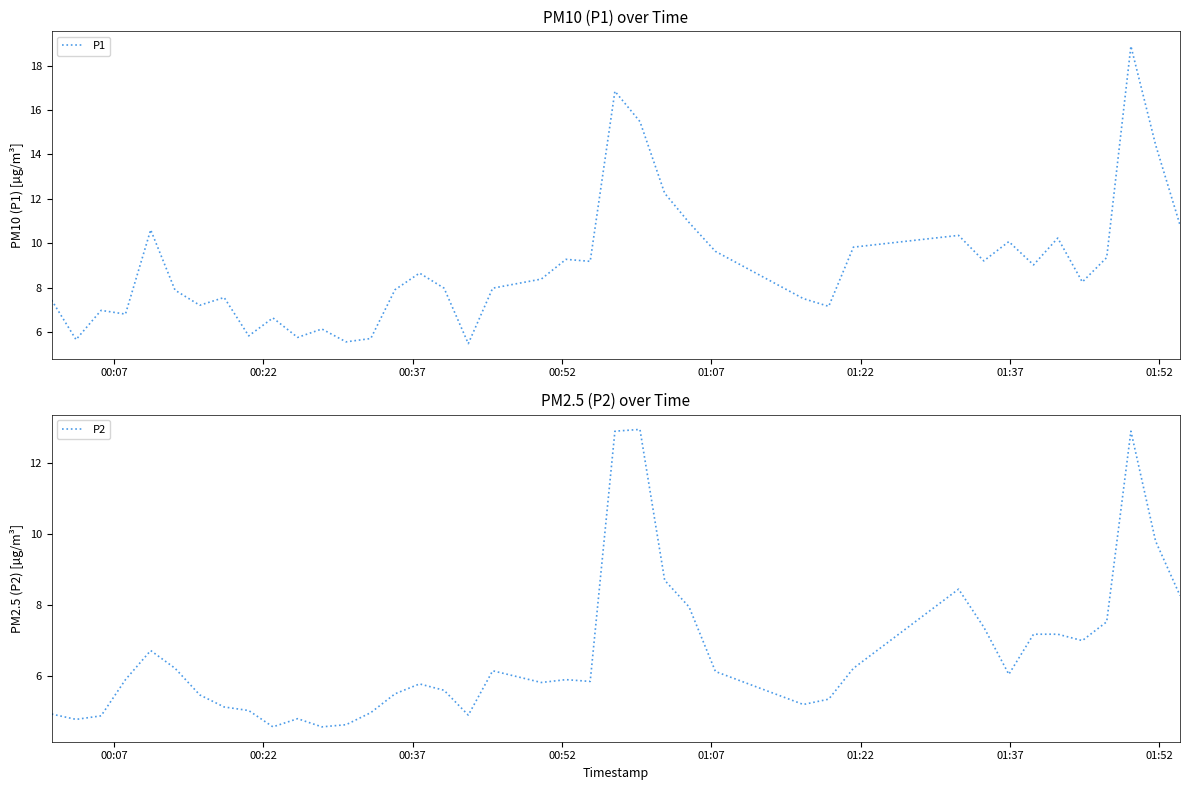

What is the maximum value for P1?

18.9